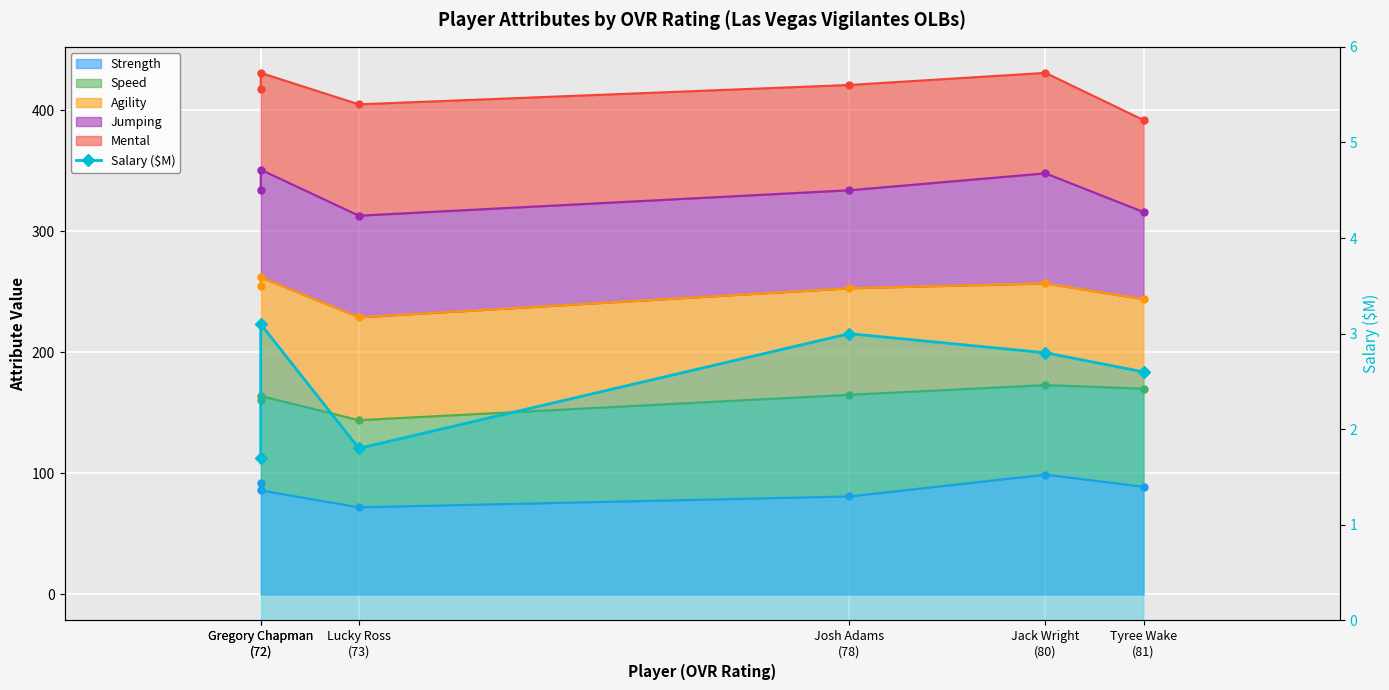

How many points are lower than both their immediate neighbors (excluding endpoints)?

1